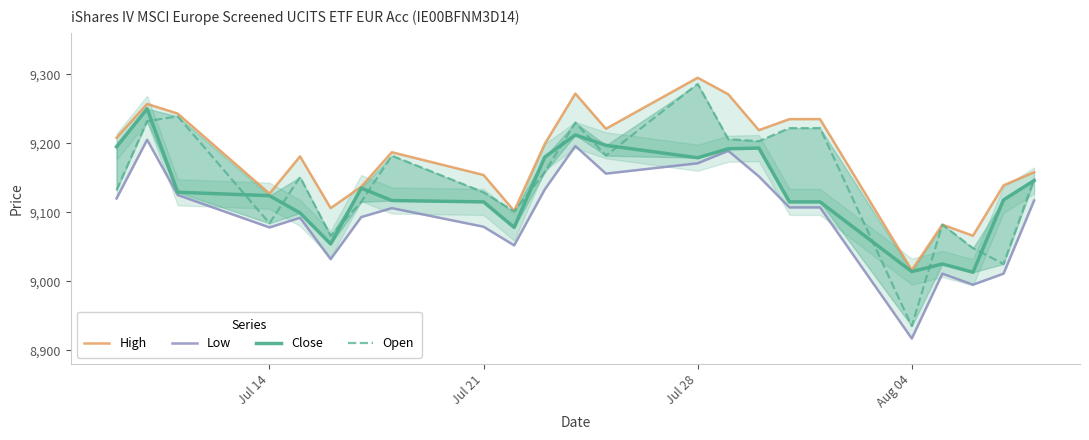

How many values in the Close series are below 9124?

11